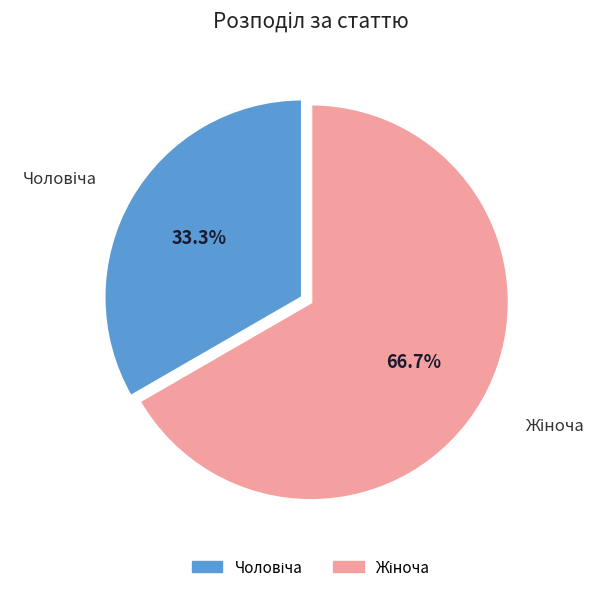

Does any single category account for the majority?

Yes